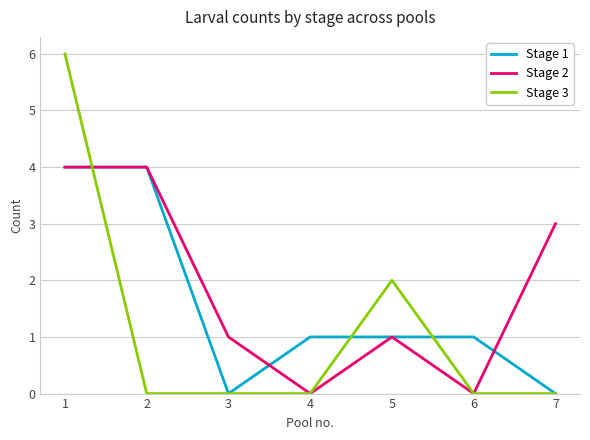

Count the number of categories in the chart.

7